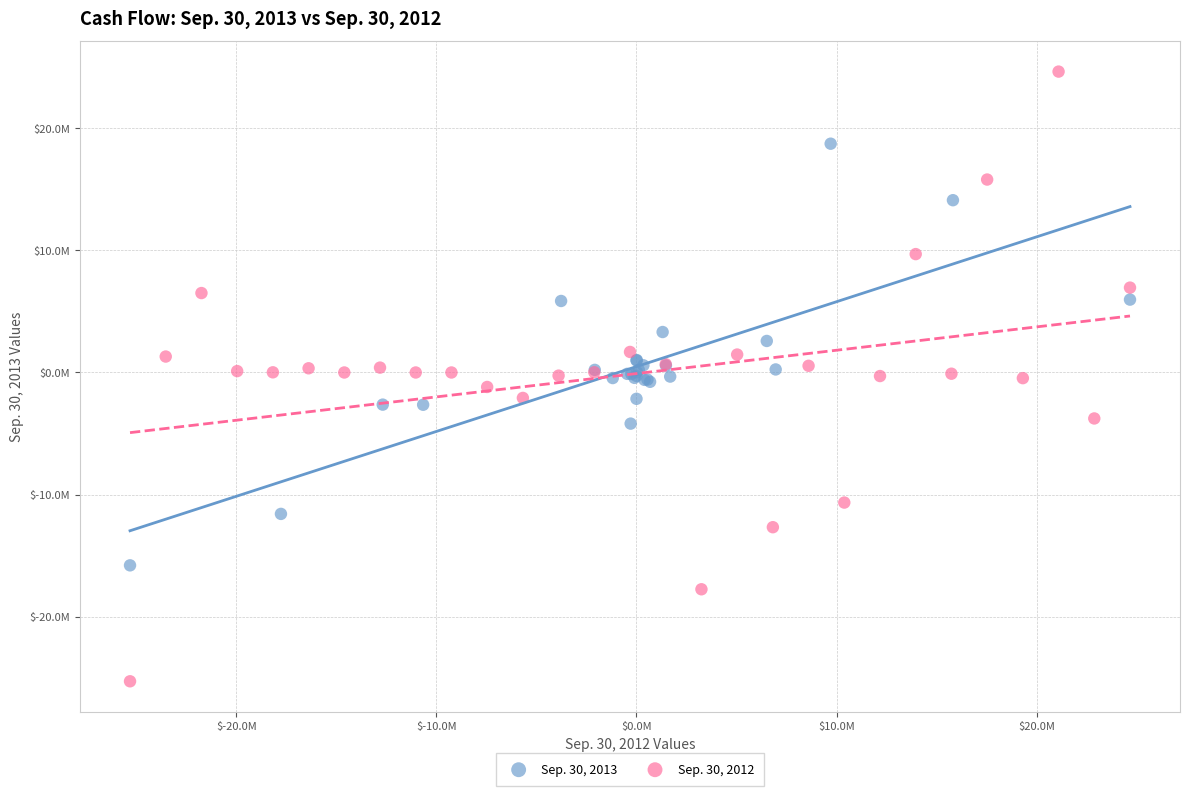

What are all the series names shown in the legend?

Sep. 30, 2013, Sep. 30, 2012